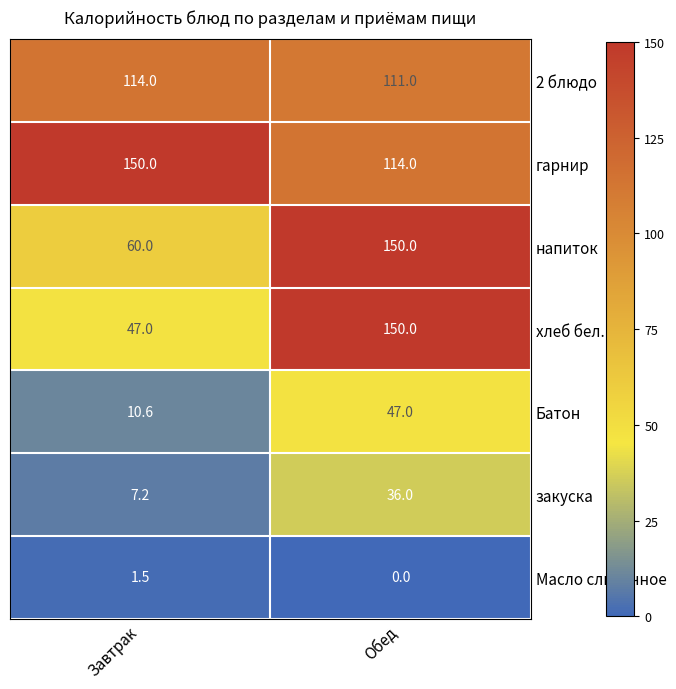

What is the average value of the 2 блюдо series?

112.5